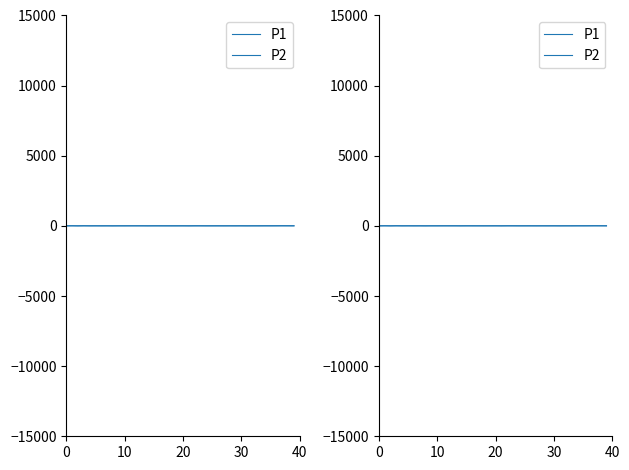

Which series has the largest total across all categories?

P1